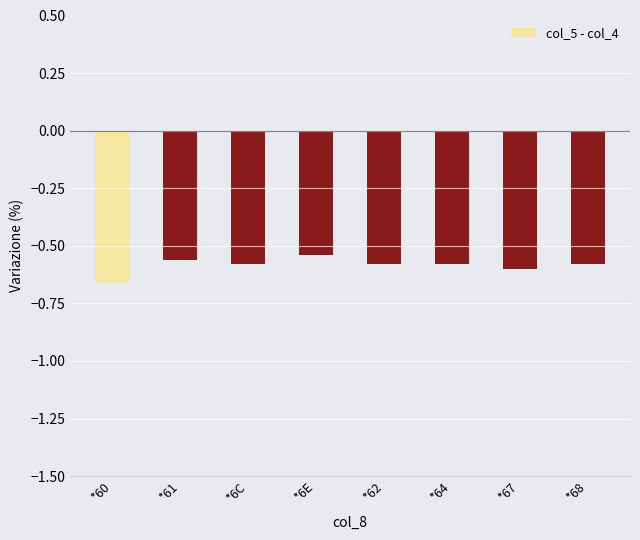

How many bars are there in total?

8